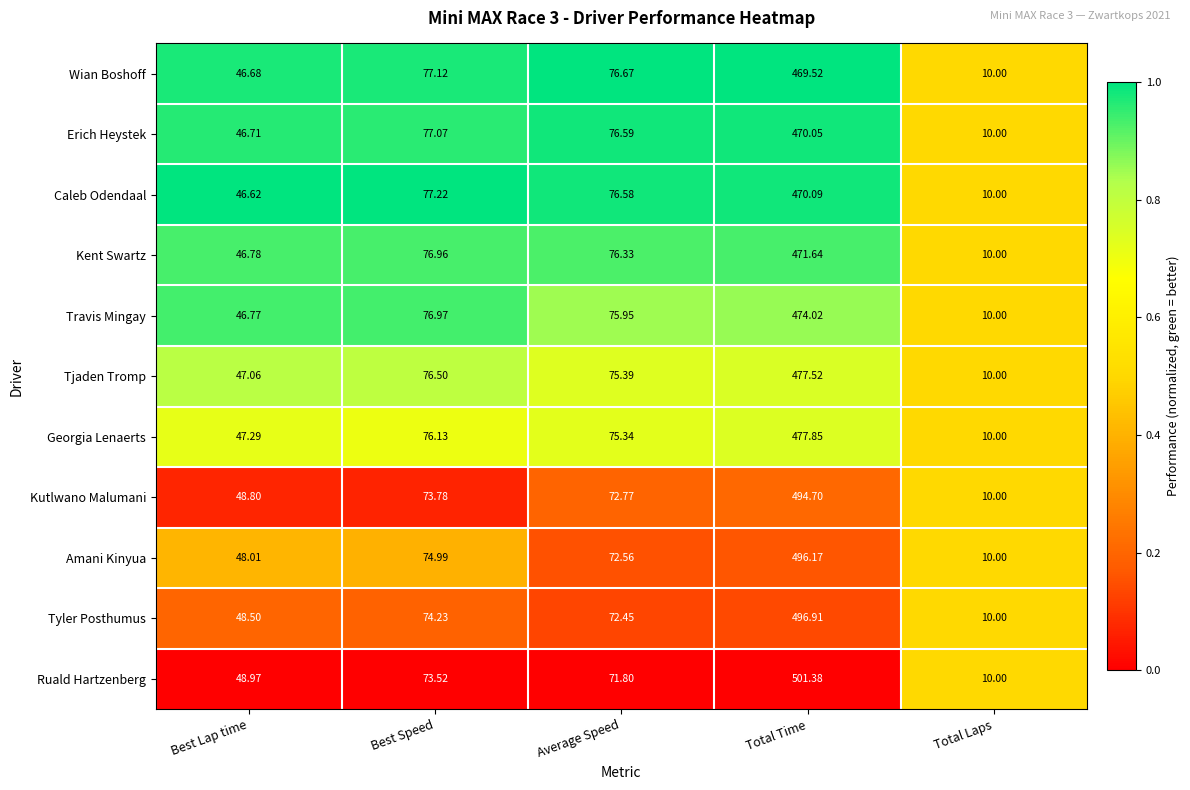

Which series has the widest spread of values?

Ruald Hartzenberg